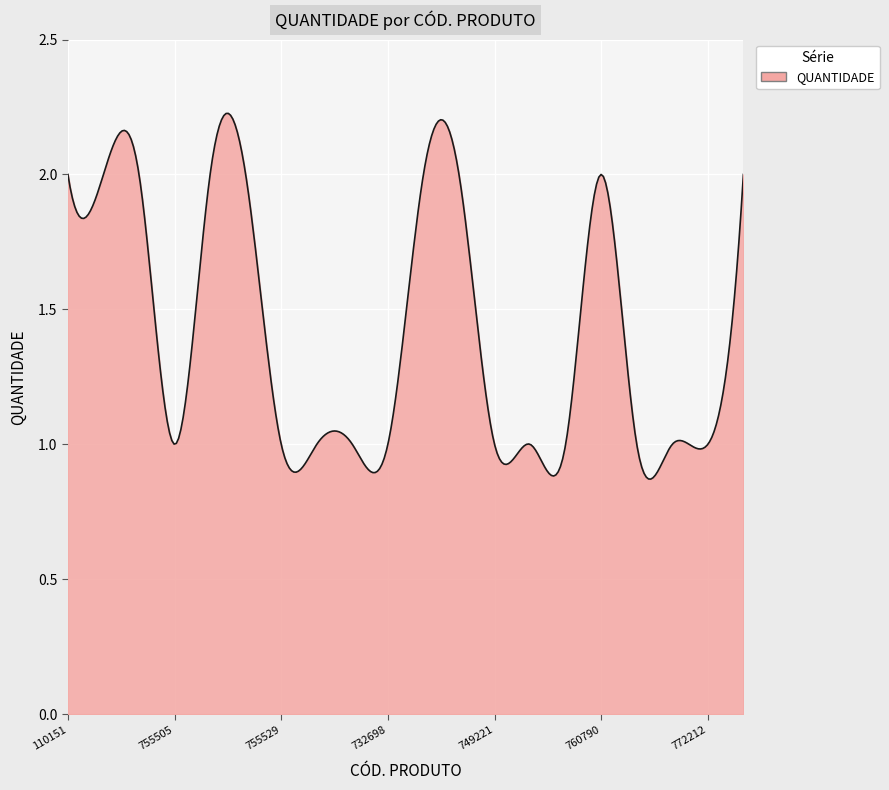

Count the number of categories in the chart.

300